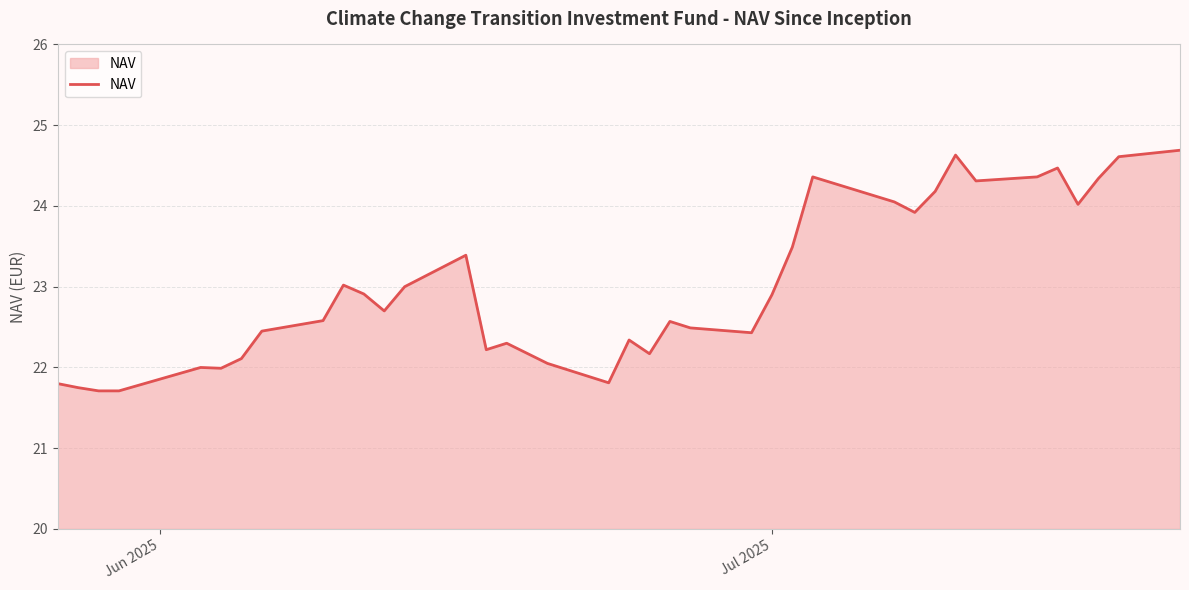

What is the smallest value displayed?

21.7